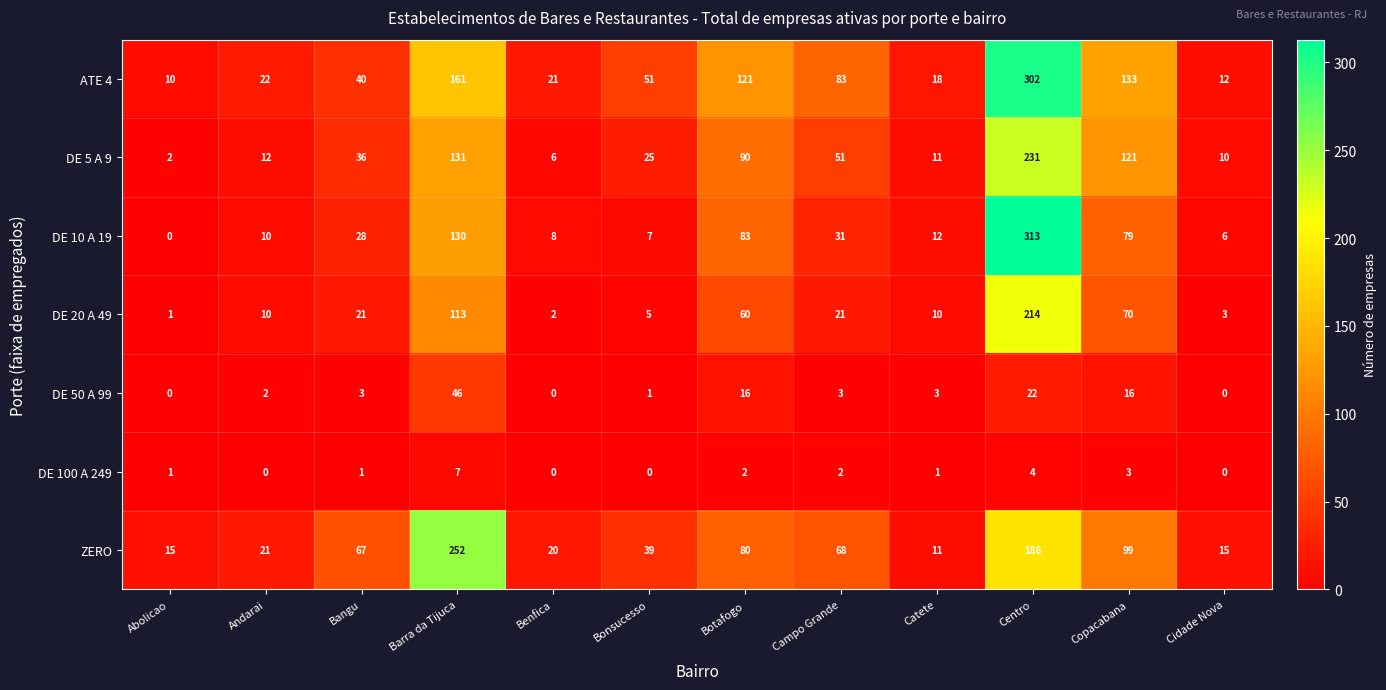

The DE 10 A 19 series shows 0 at Abolicao. True or false?

True